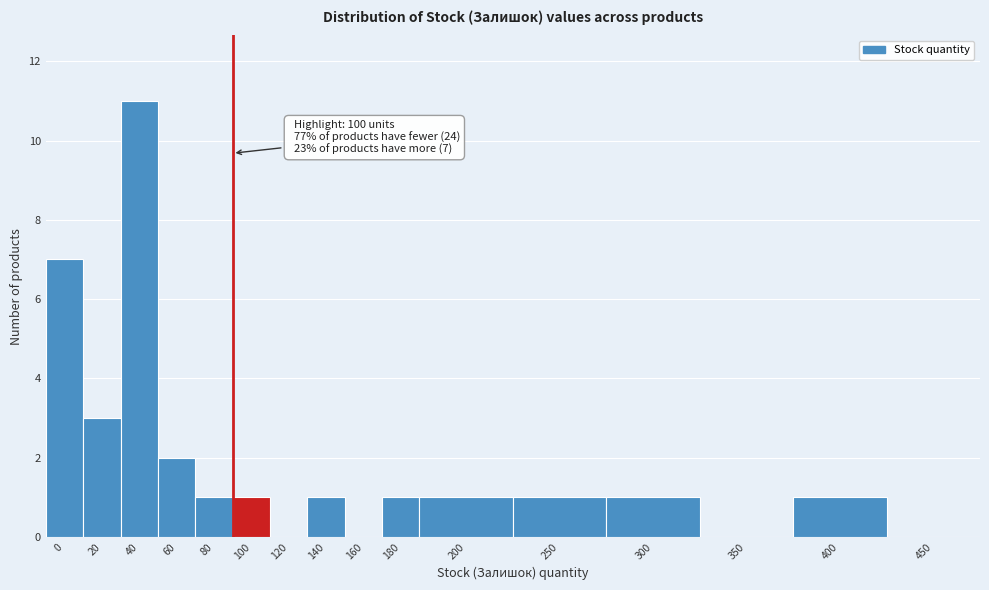

Reading right to left, list all the values displayed in this chart.

450=0	400=1	350=0	300=1	250=1	200=1	180=1	160=0	140=1	120=0	100=1	80=1	60=2	40=11	20=3	0=7